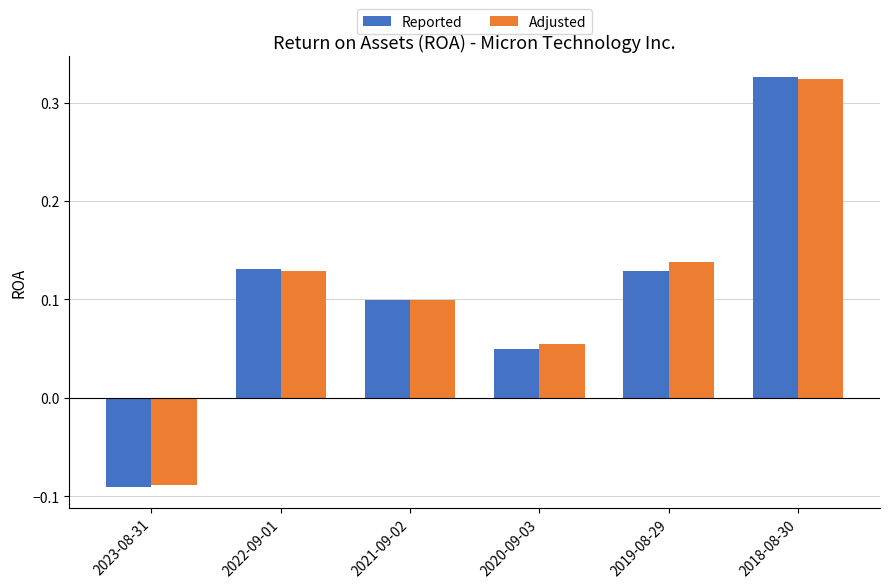

Which label corresponds to the largest value in the chart?

2018-08-30